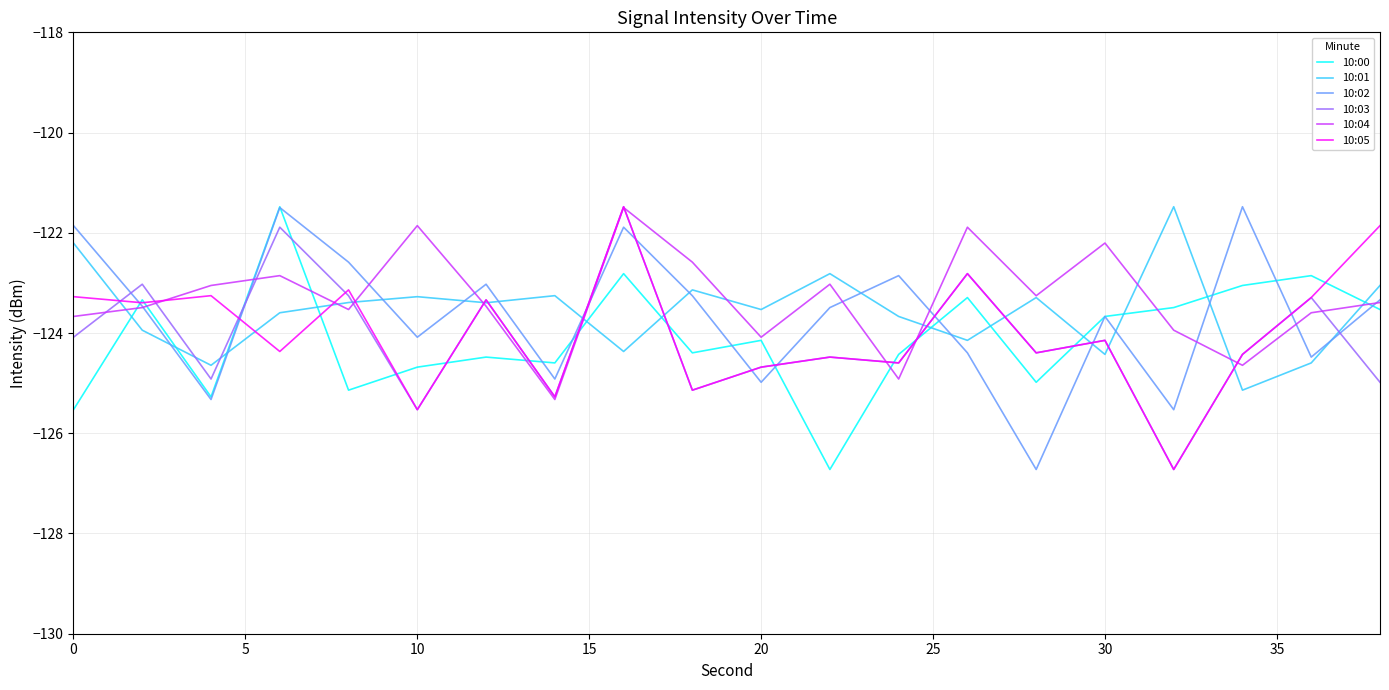

What is the greatest value displayed?

-121.5